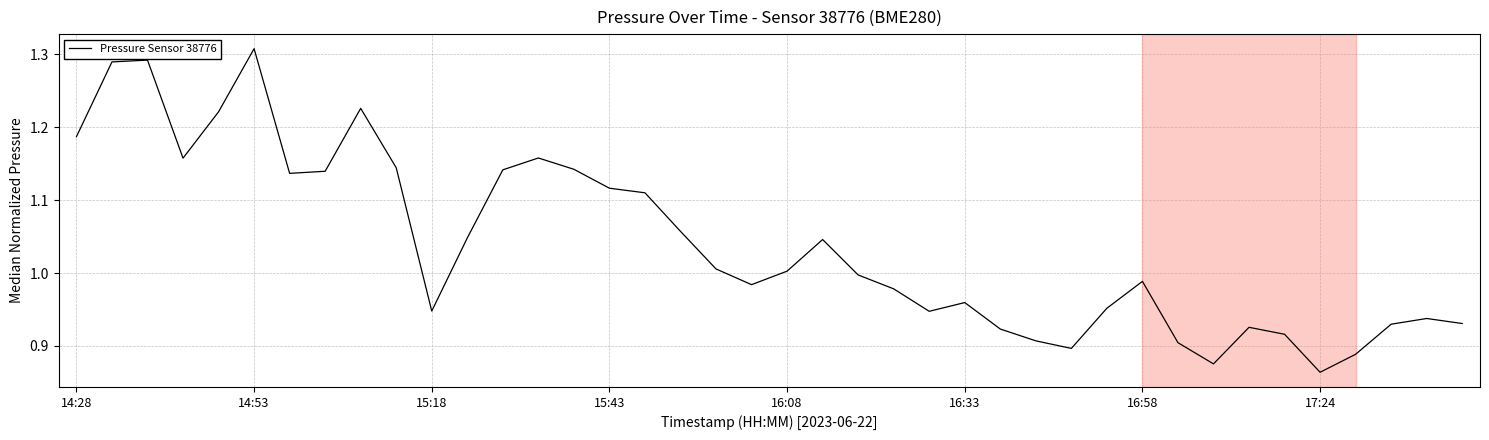

How many lines are shown in the chart?

1